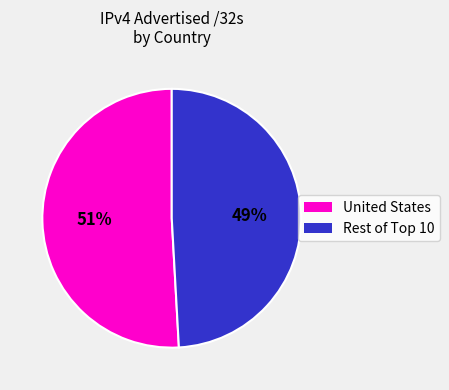

Is there a majority slice in this chart?

Yes